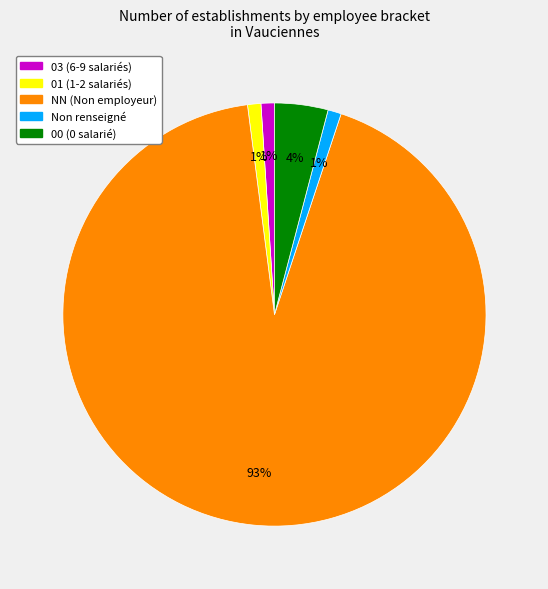

Which category has the biggest portion of the pie?

NN (Non employeur)